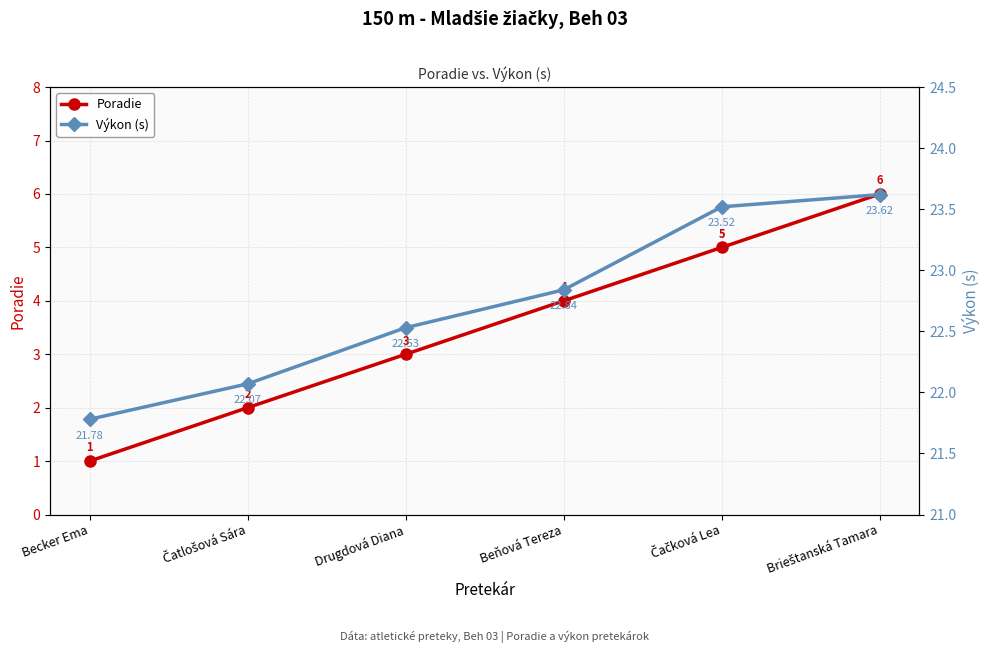

Rank the categories by Výkon (s) value from highest to lowest.

Brieštanská Tamara, Čačková Lea, Beňová Tereza, Drugdová Diana, Čatlošová Sára, Becker Ema